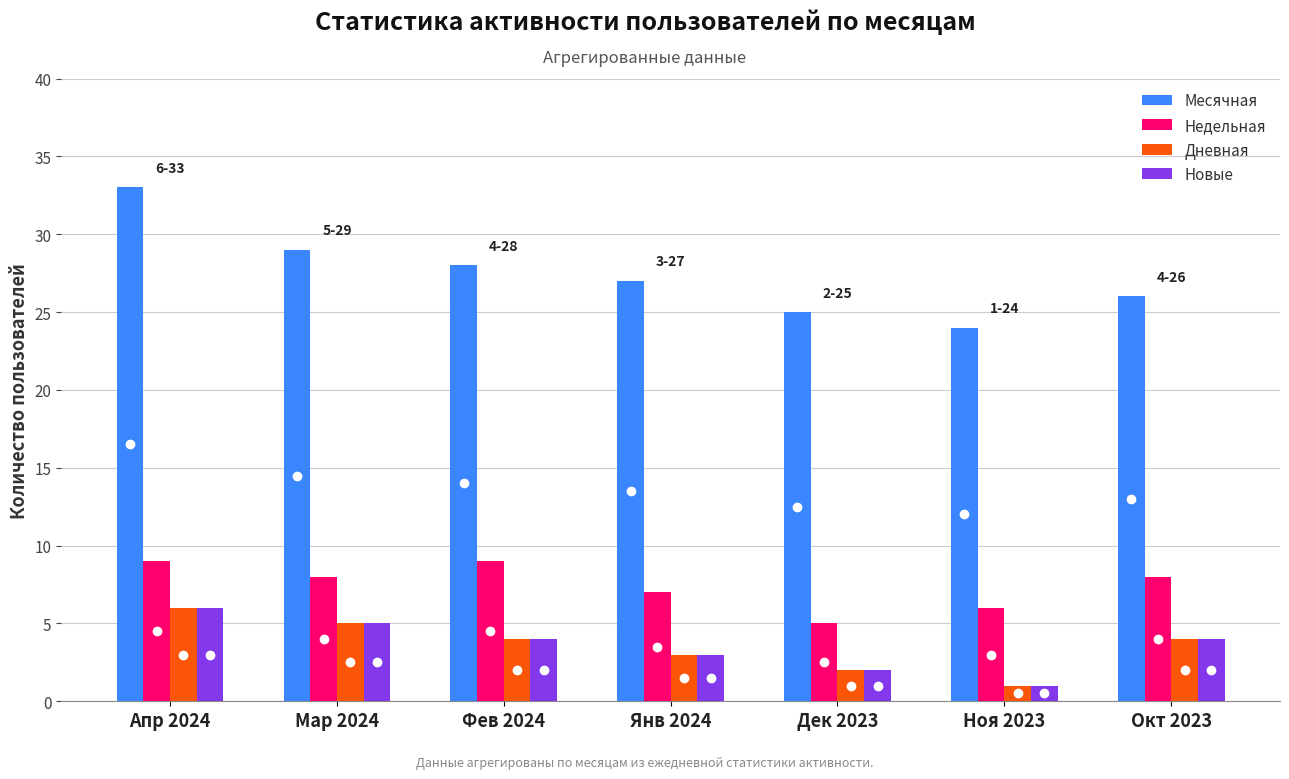

Is it true that Месячная equals 25 at Дек 2023?

True